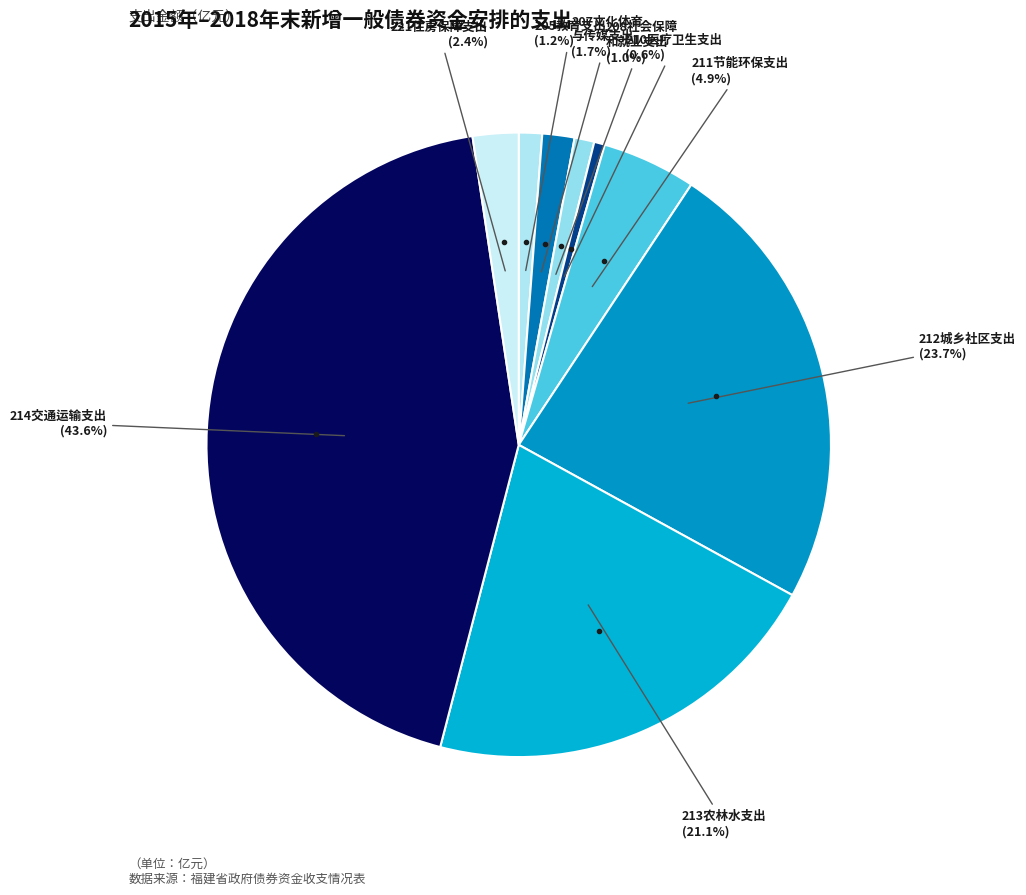

To the nearest percent, what is the difference between the largest and smallest slice percentages?

43%